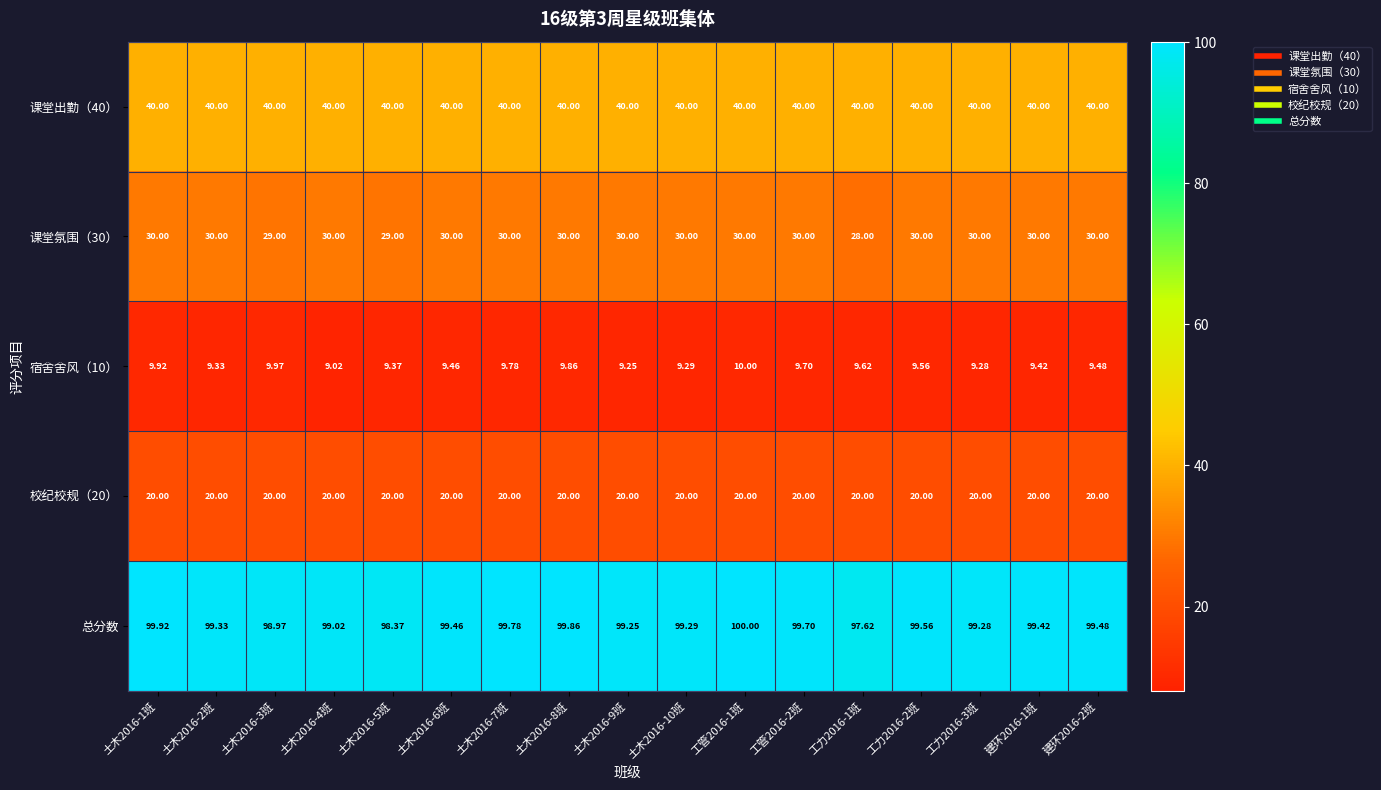

Is the value of 校纪校规（20） at 土木2016-2班 greater than the value of 课堂出勤（40） at 土木2016-1班?

No